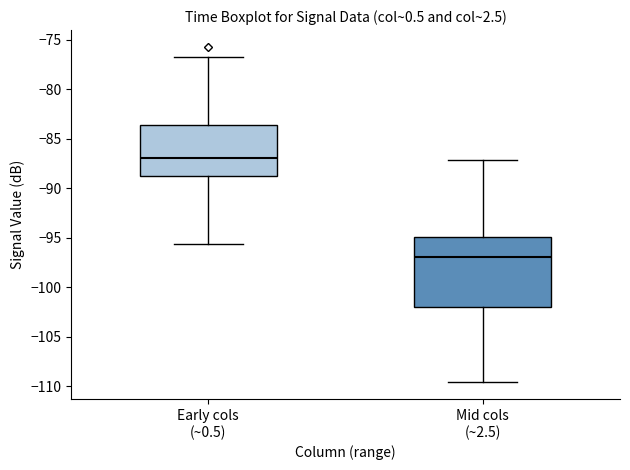

Which box has the lowest median line?

Mid cols (~2.5)